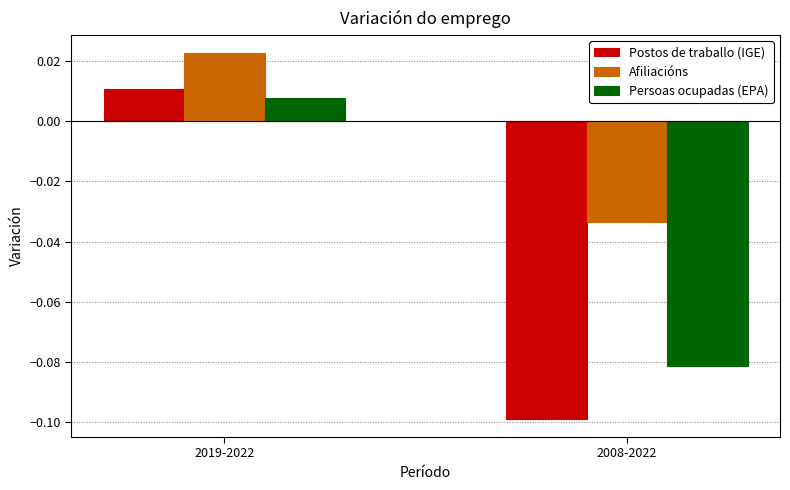

Rank the series by their average value, from lowest to highest.

Postos de traballo (IGE), Persoas ocupadas (EPA), Afiliacións